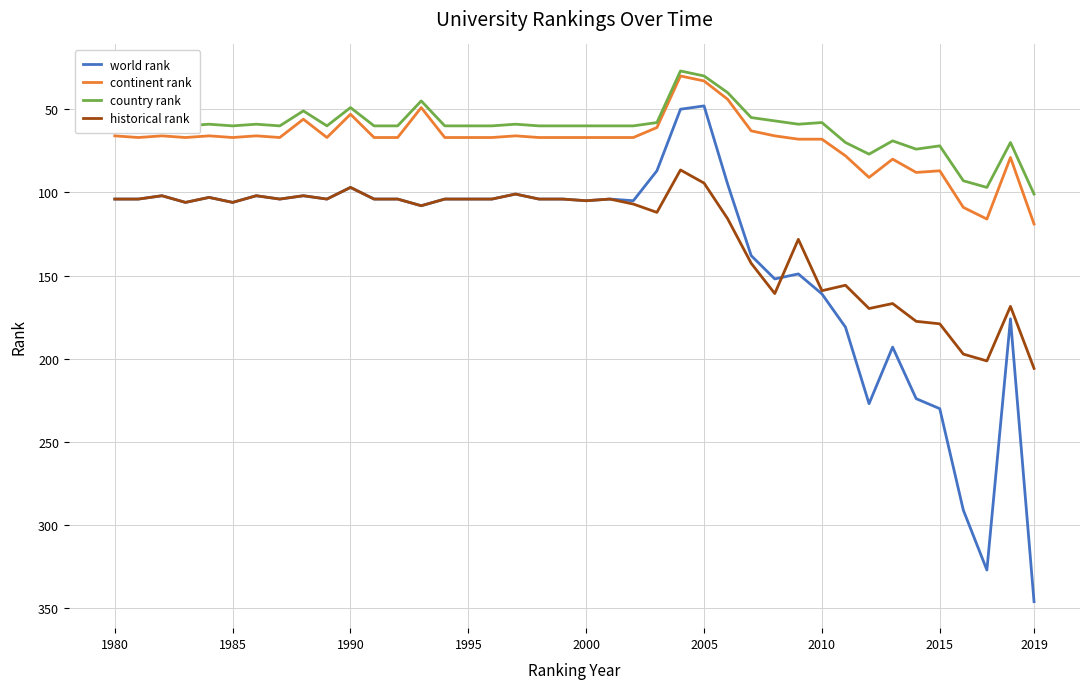

What is the greatest value displayed?

346.0